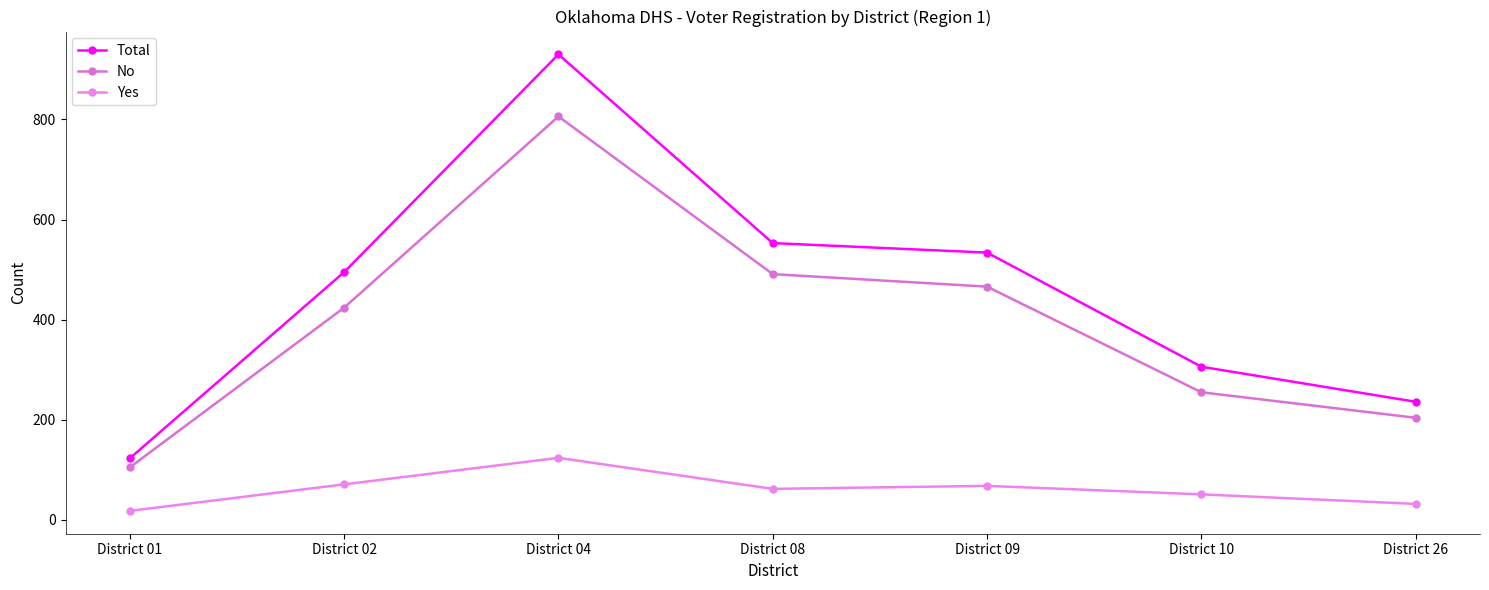

What is the difference between the maximum and minimum values in the No series?

701